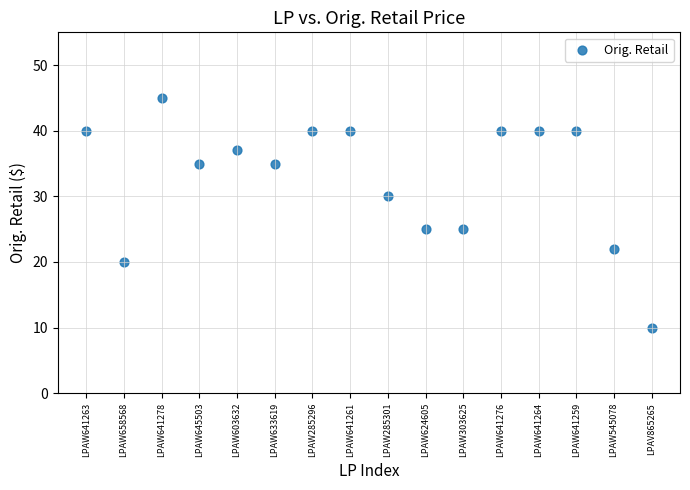

What is the range of Y values (max minus min)?

35.0